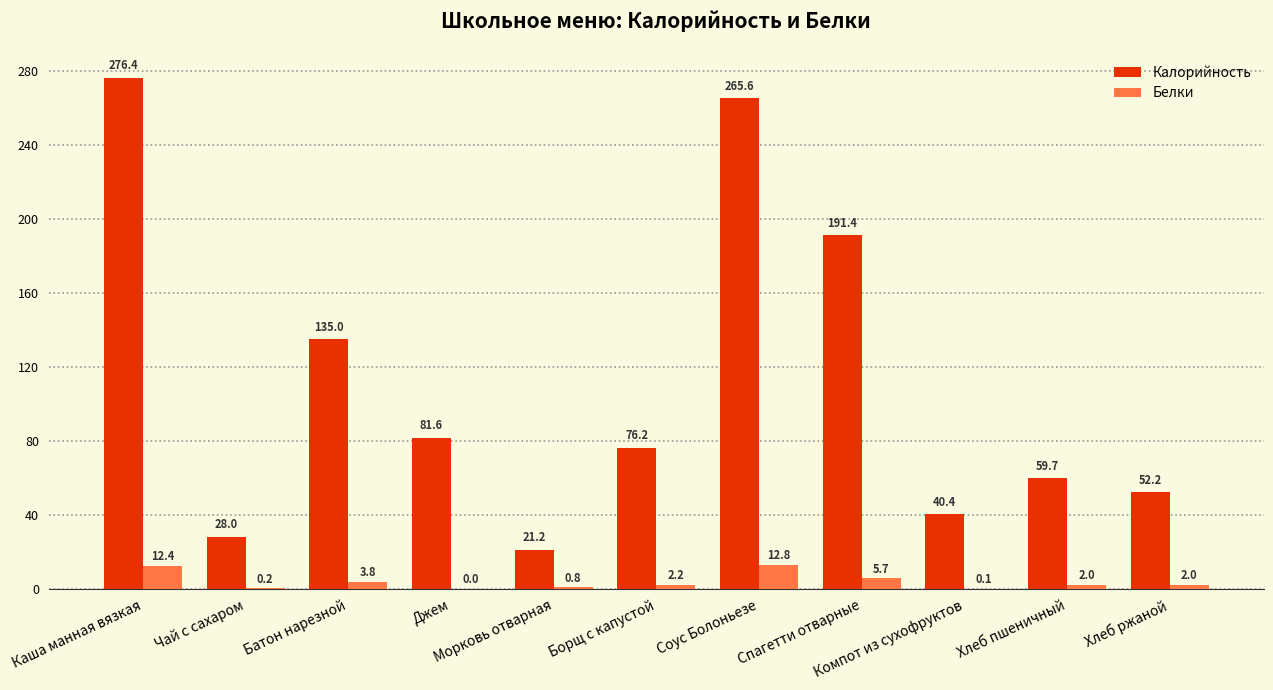

Which series has the largest total across all categories?

Калорийность